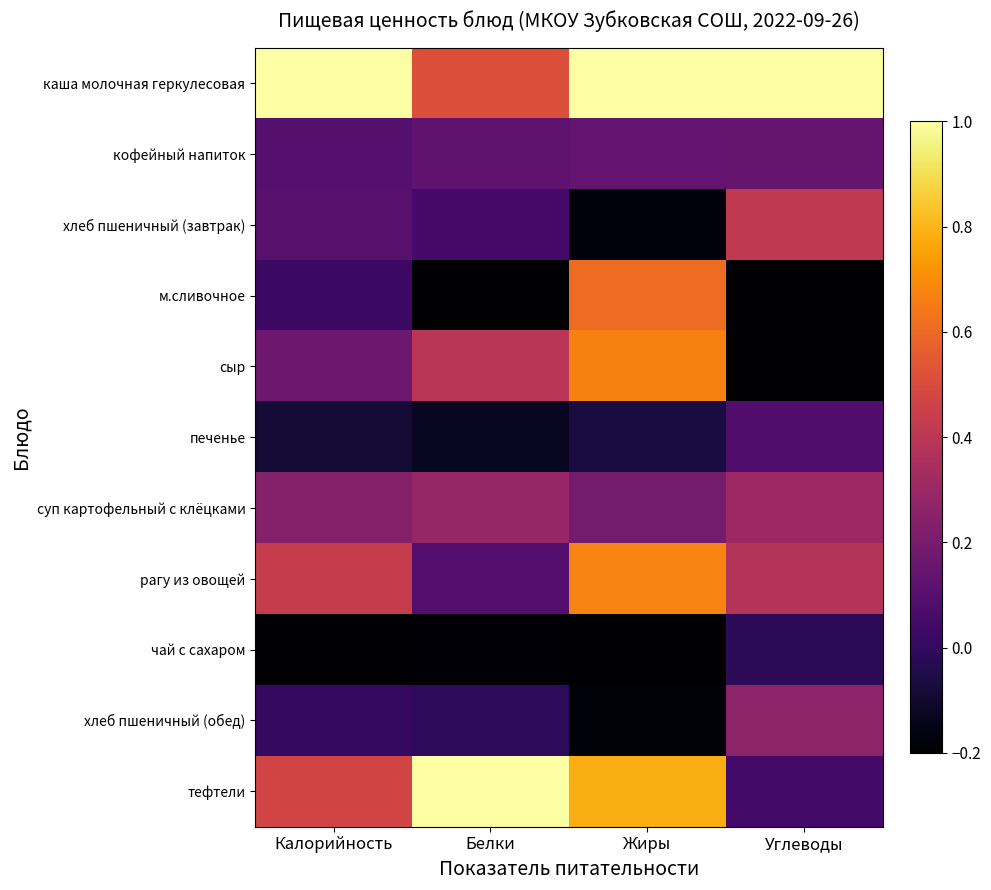

How many distinct data groups are displayed?

11